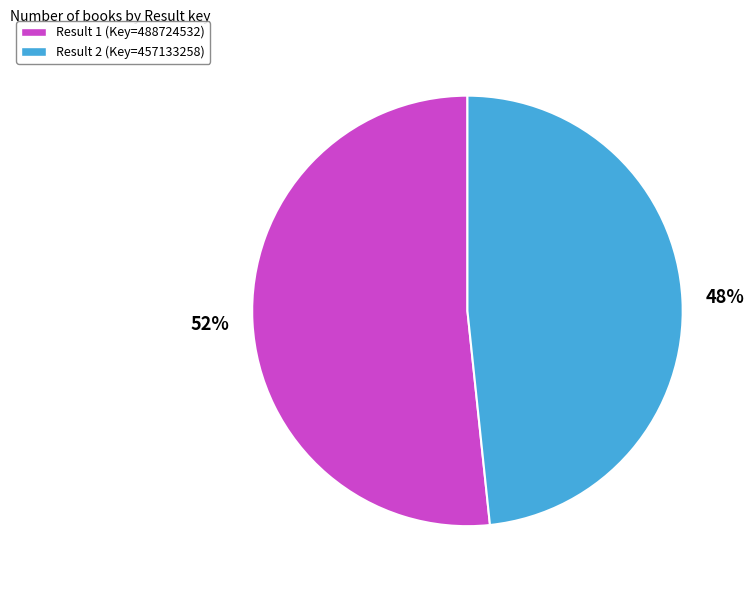

To the nearest percent, what is the average slice percentage?

50%